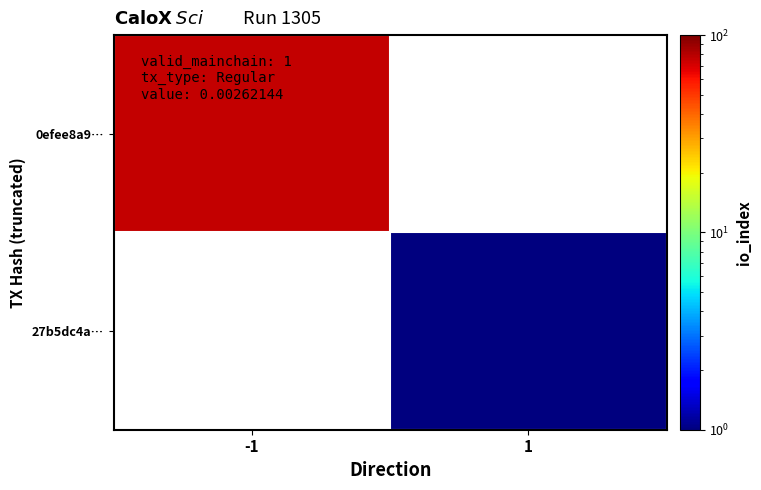

What is the maximum value shown in the chart?

75.0